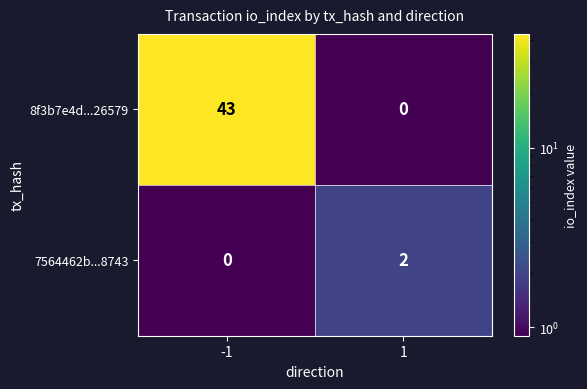

How many categories are shown in the chart?

2